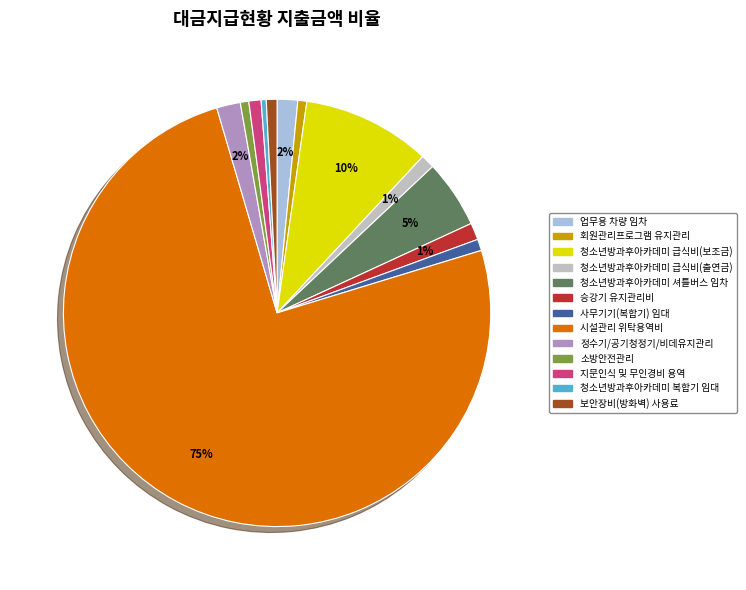

Does any single category account for the majority?

Yes